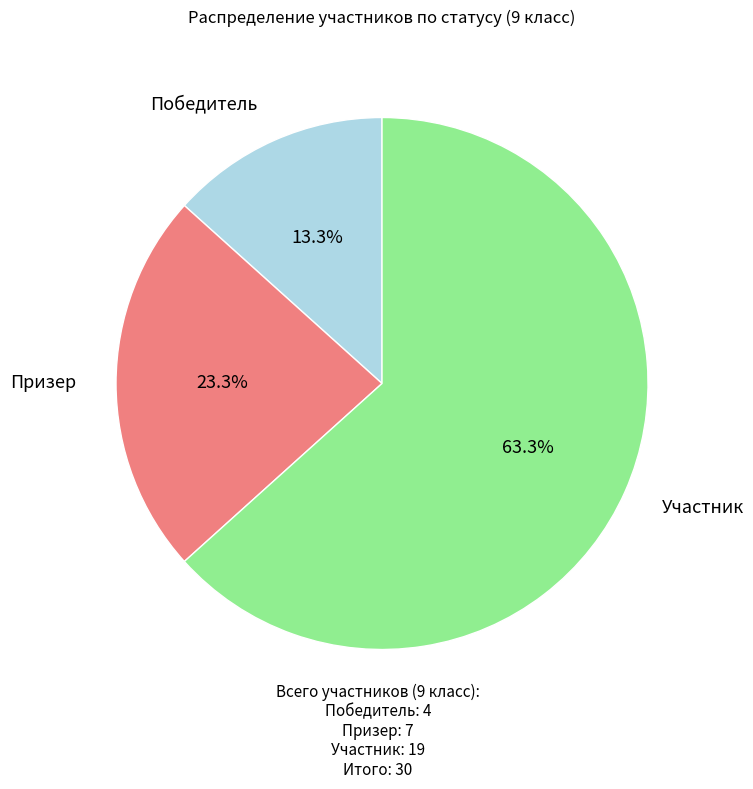

Is there a majority slice in this chart?

Yes